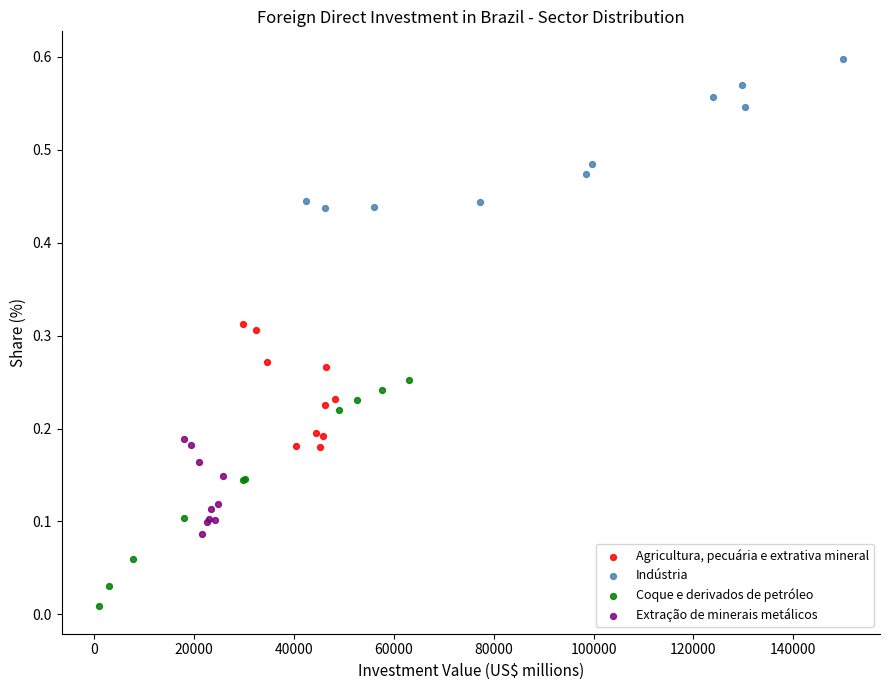

Which series contains the lowest Y value?

Coque e derivados de petróleo